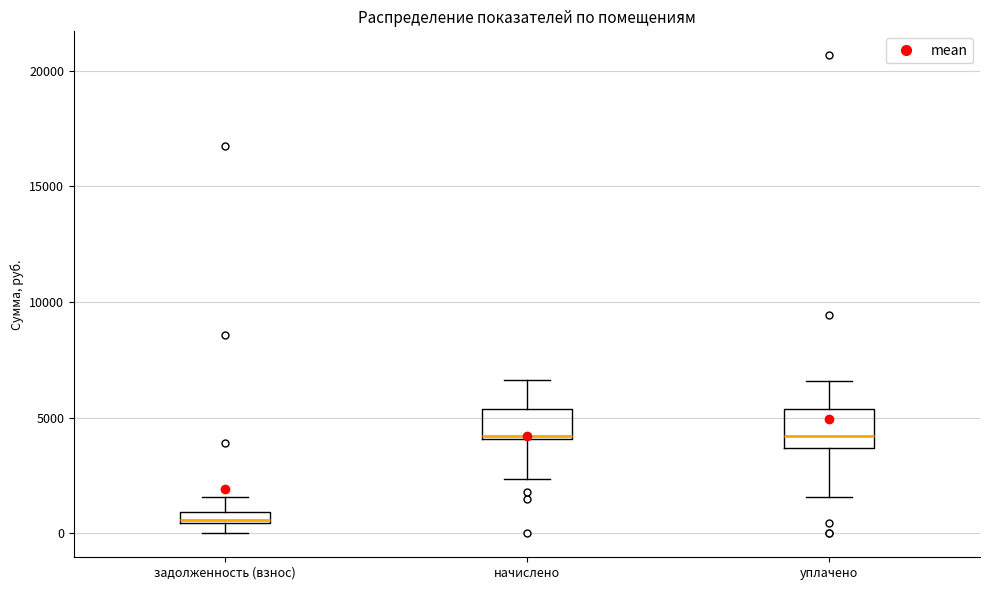

Where does the upper whisker of the box for задолженность (взнос) end on the y-axis? The values are not printed on the chart, so give them approximately, as read against the axis.

1500